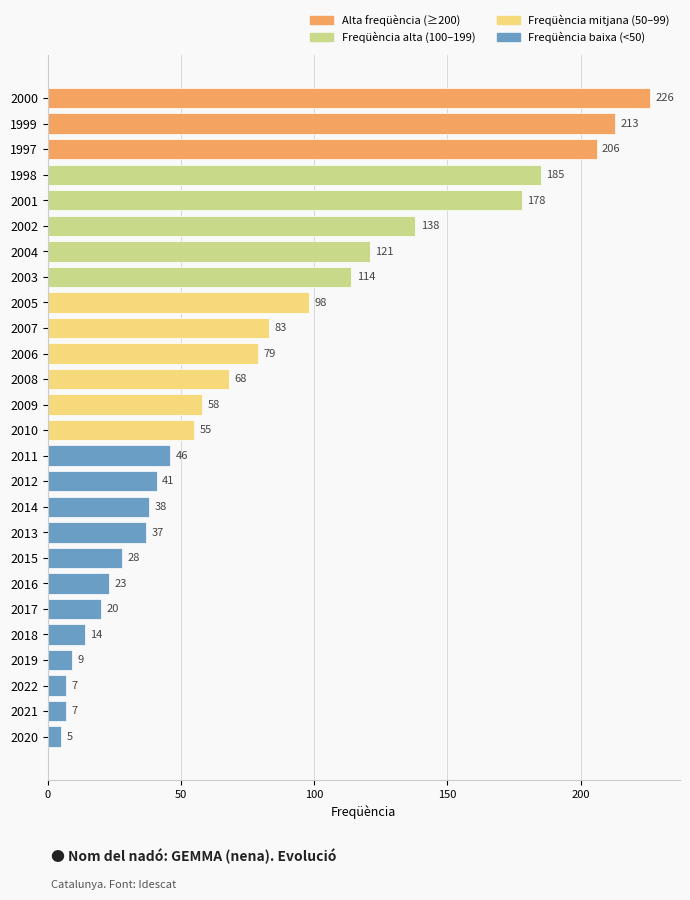

Reading top to bottom, transcribe all the data shown in this chart.

226	213	206	185	178	138	121	114	98	83	79	68	58	55	46	41	38	37	28	23	20	14	9	7	7	5